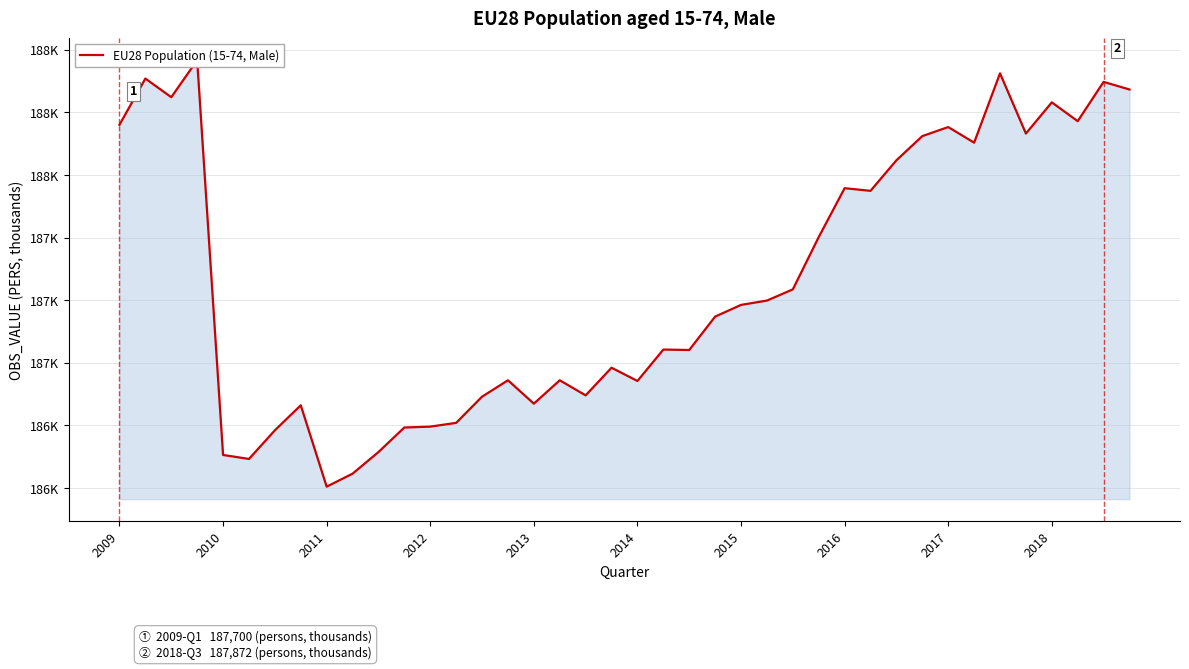

What is the smallest value displayed?

186255.2